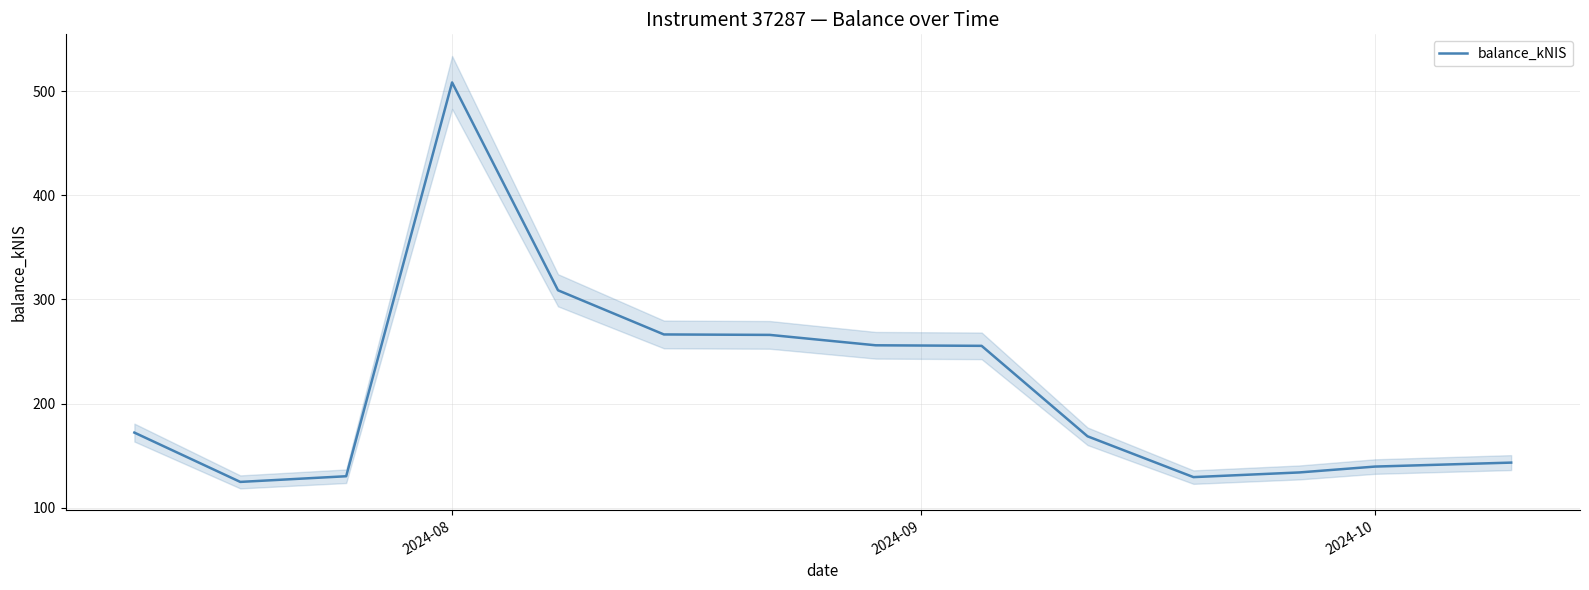

The value of balance_kNIS at 2024-08 is 238.0. True or false?

False